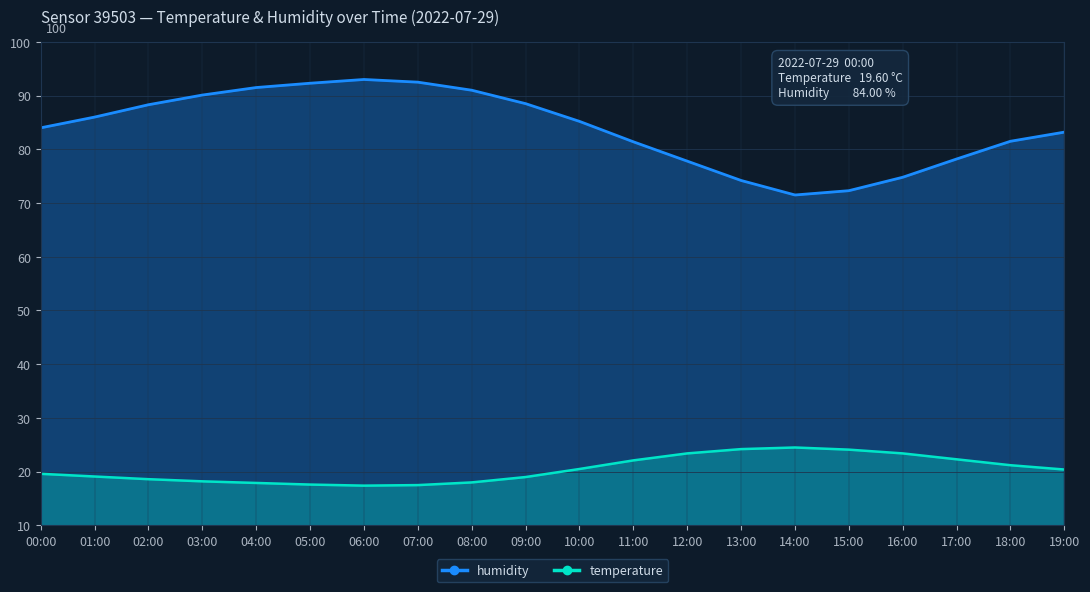

True or false: temperature has a value of 17.9 at 04:00.

True